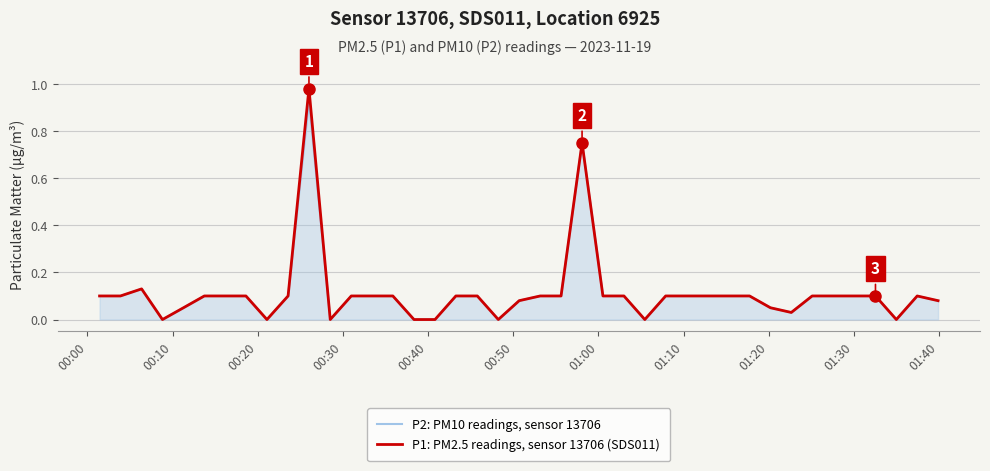

Which series has the largest range (max minus min)?

P1: PM2.5 readings, sensor 13706 (SDS011)